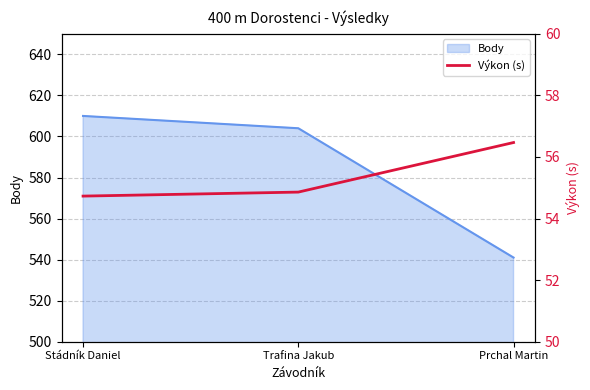

How many categories are shown in the chart?

3